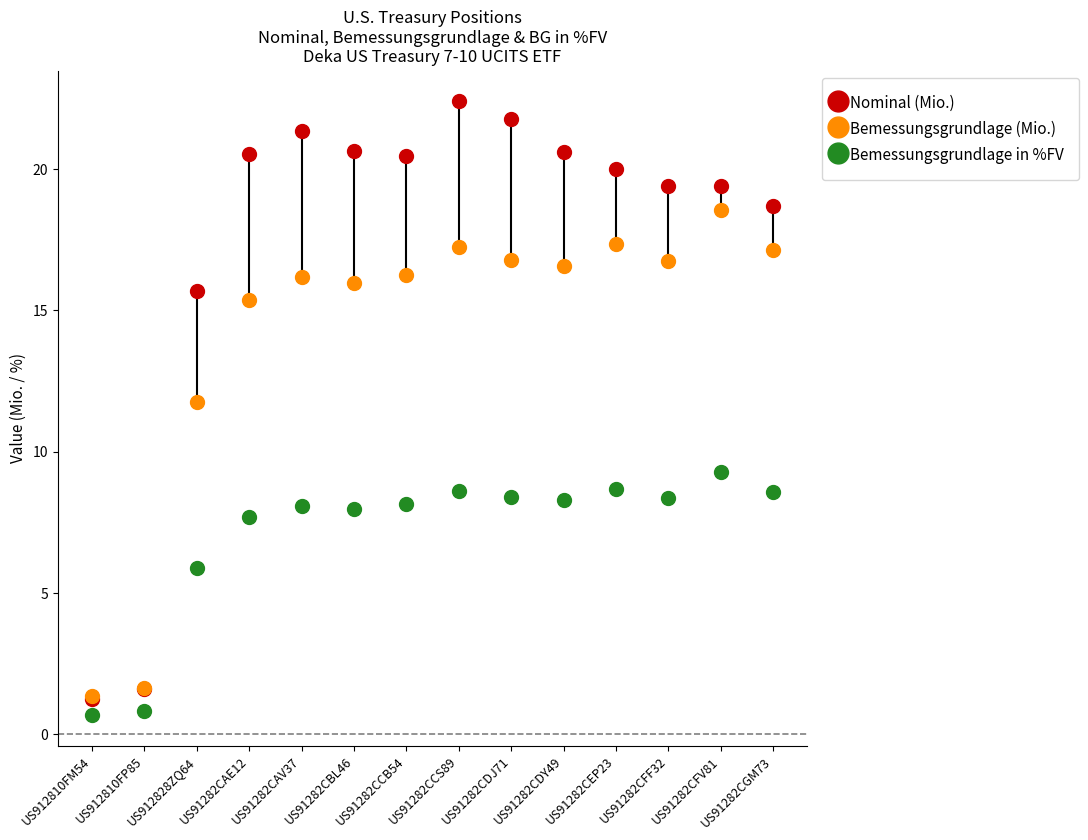

Across all series, what Y value is closest to 11?

11.8